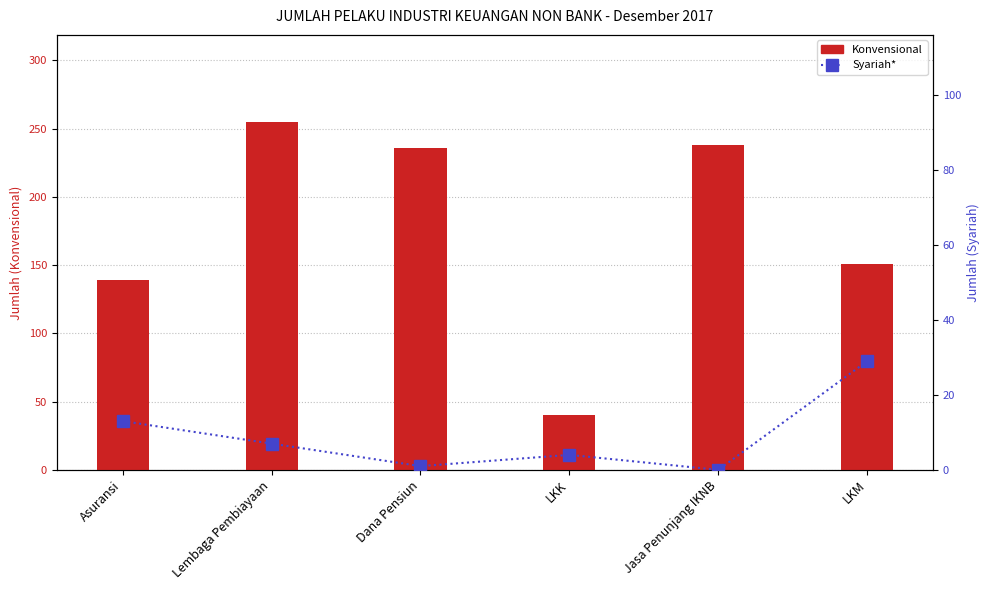

What is the minimum value for Konvensional?

40